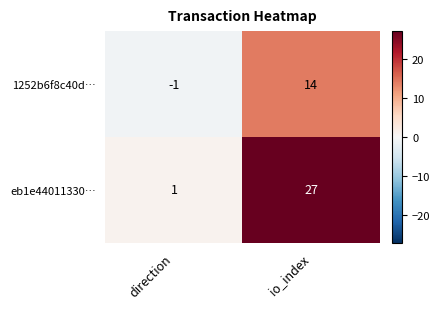

Which series has the largest total across all categories?

eb1e44011330…